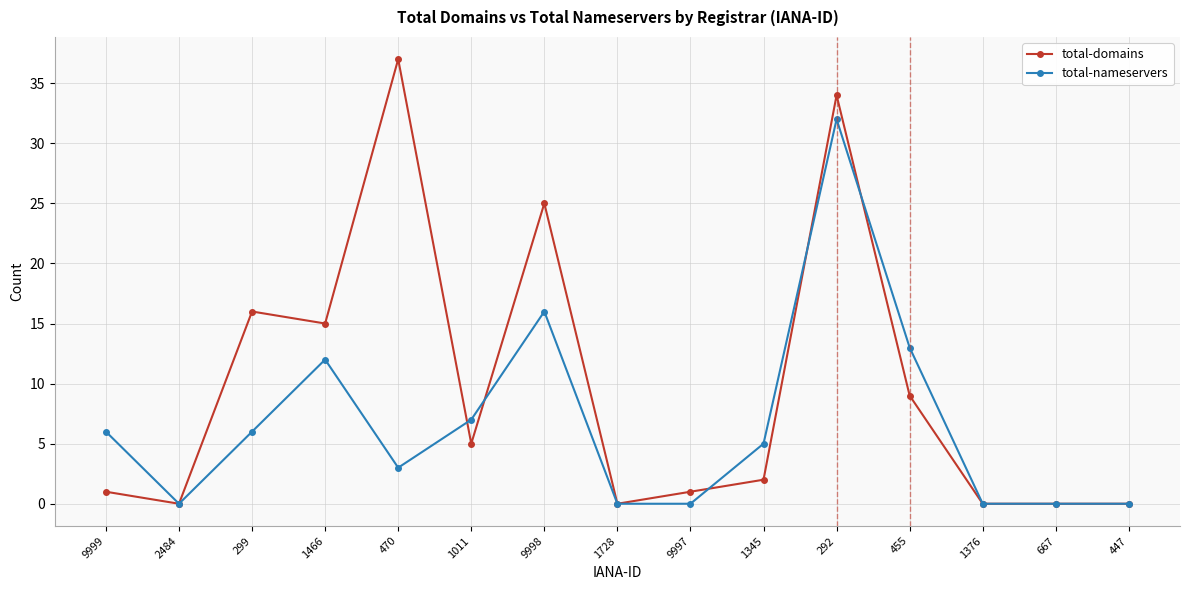

What is the sum of the total-nameservers values at 455 and 1466?

25